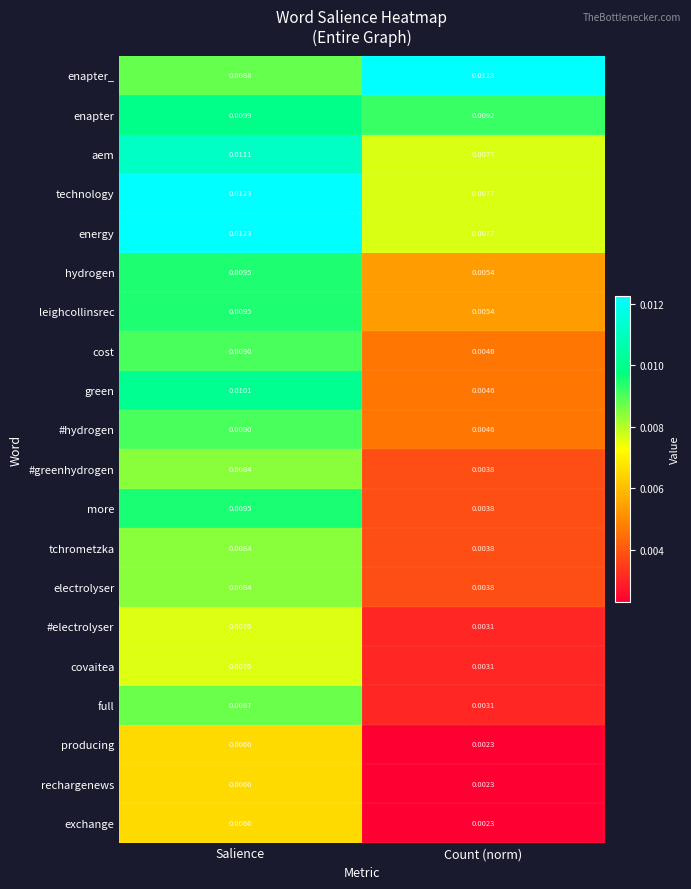

Which series has the widest spread of values?

more